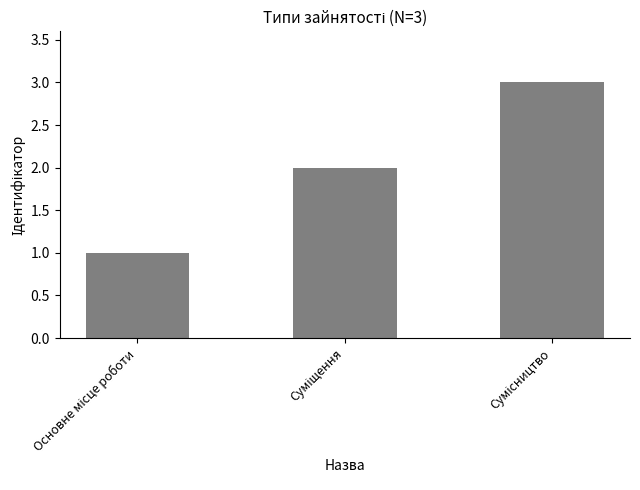

What is the greatest value displayed?

3